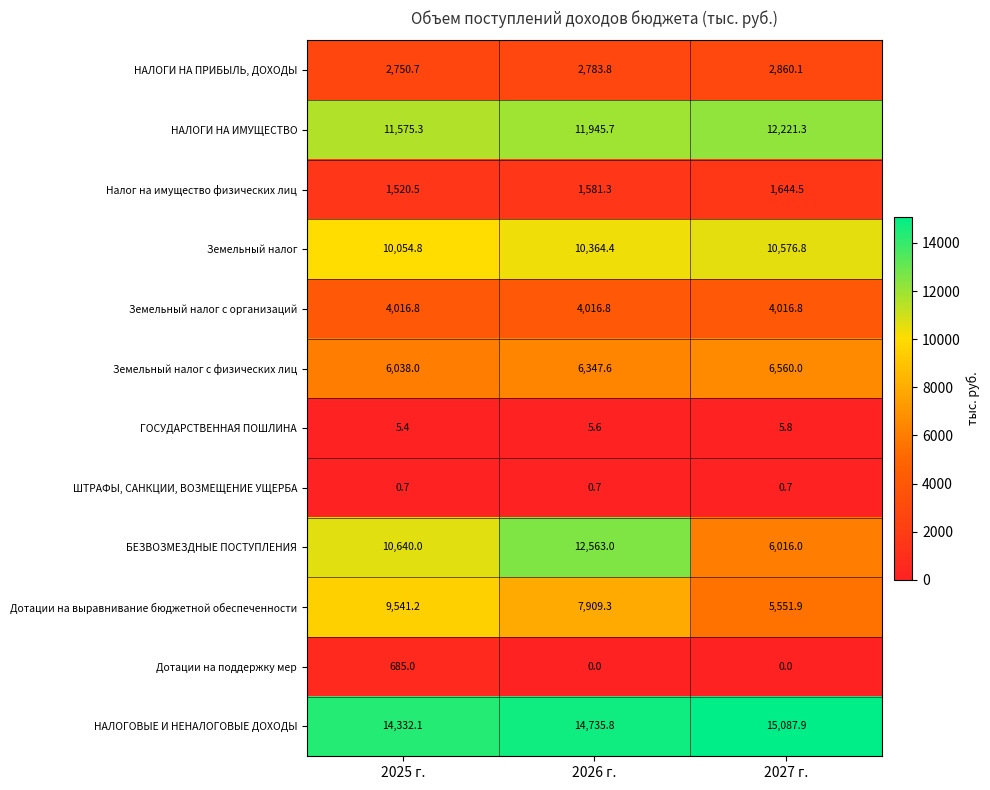

Count the БЕЗВОЗМЕЗДНЫЕ ПОСТУПЛЕНИЯ values in the range 6016 to 12563.

3